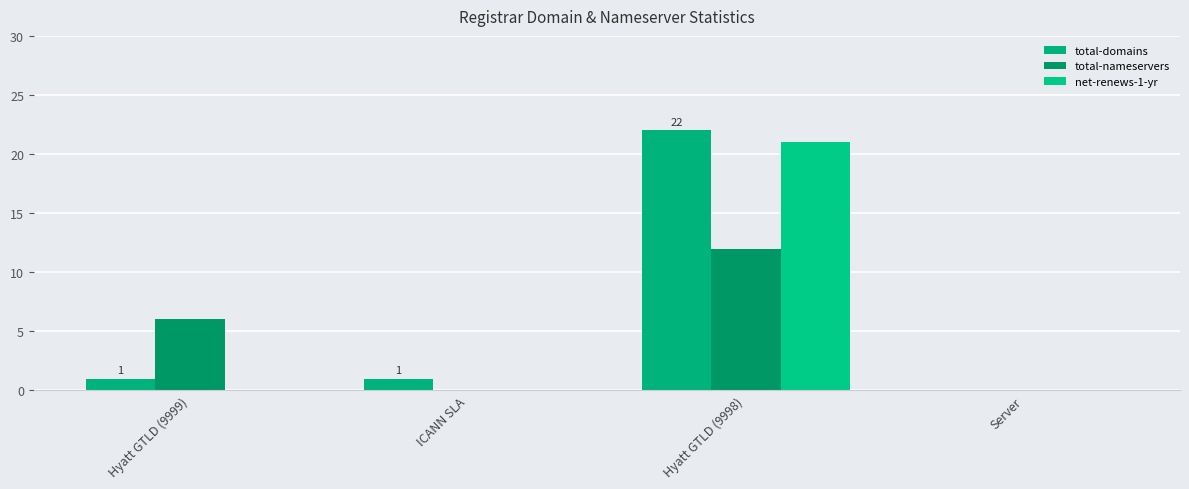

How many positive values does the total-domains series have?

3